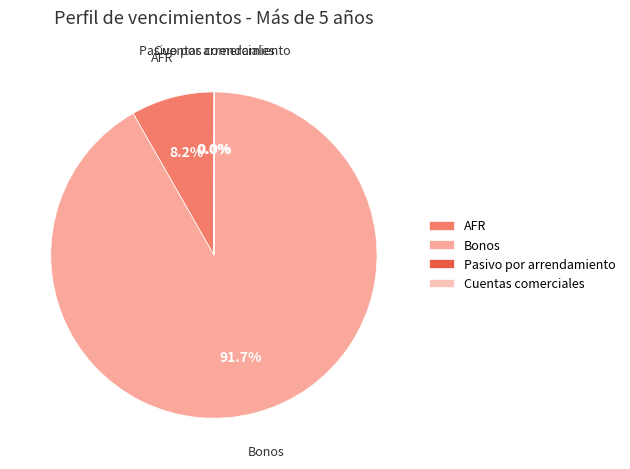

Which slice is the largest?

Bonos